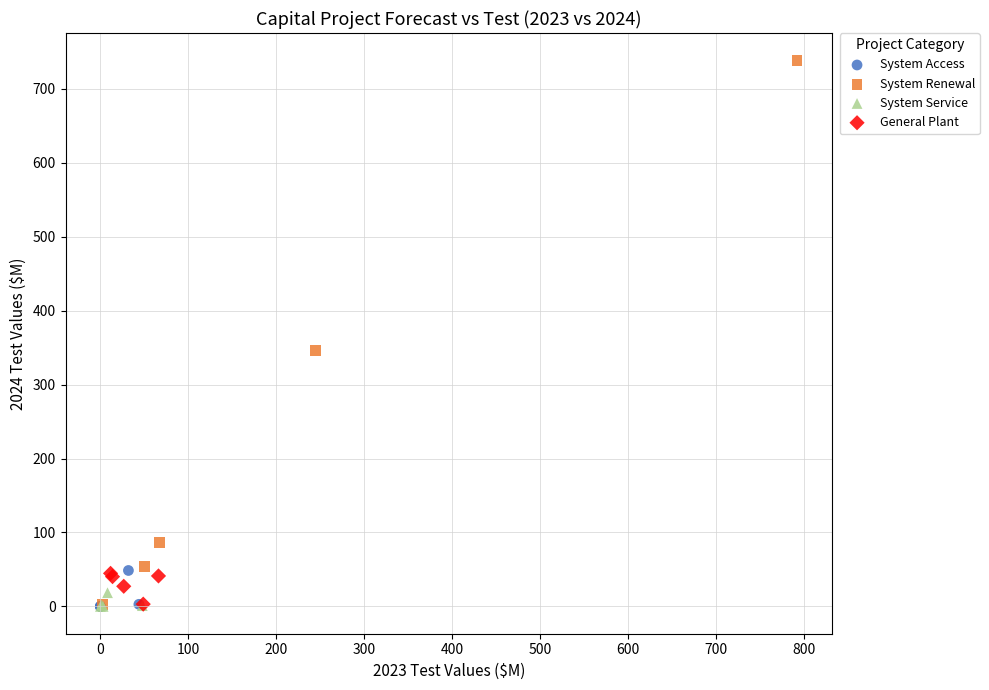

Which series reaches the maximum Y coordinate?

System Renewal